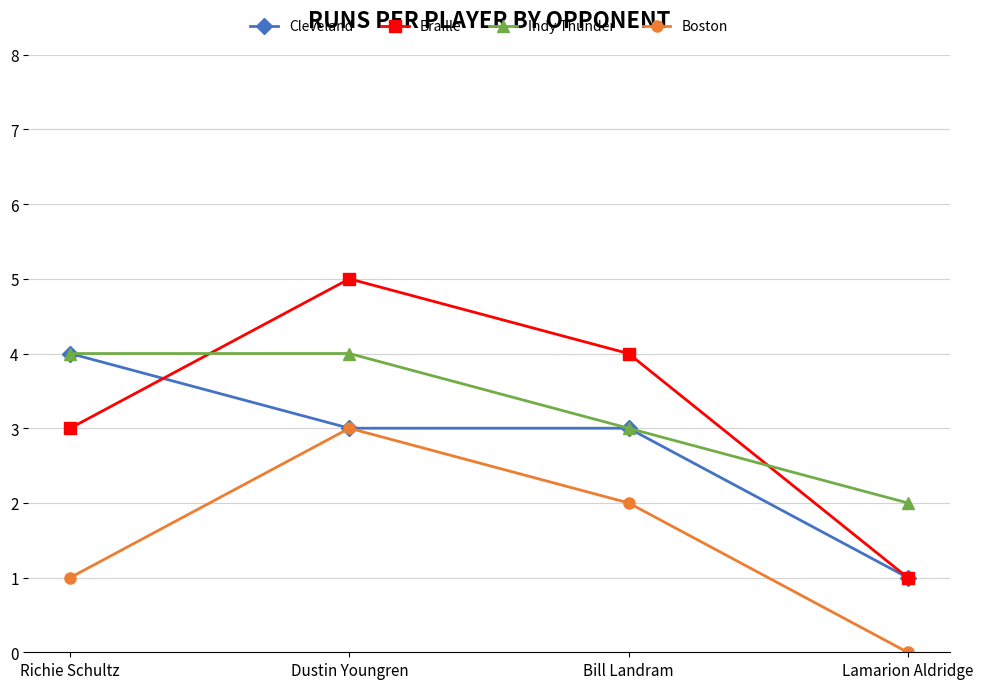

What is the spread (max minus min) of values at Lamarion Aldridge?

2